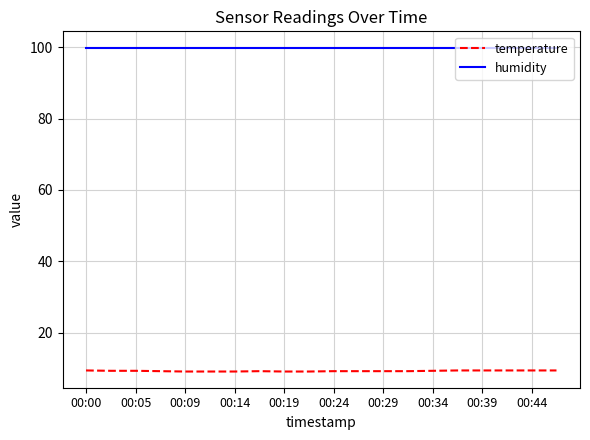

What is the lowest value of the humidity series?

99.9